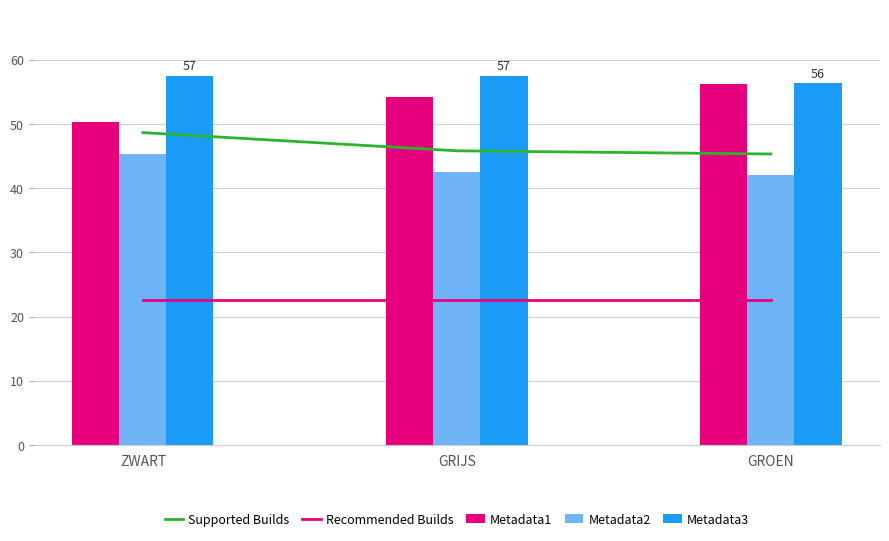

List the labels in order of Supported Builds value, largest first.

ZWART, GRIJS, GROEN